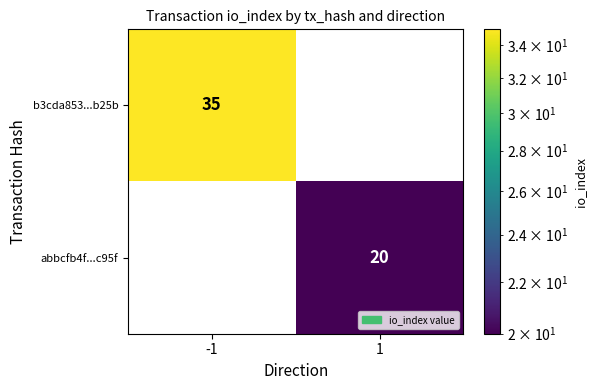

How many categories are shown in the chart?

2